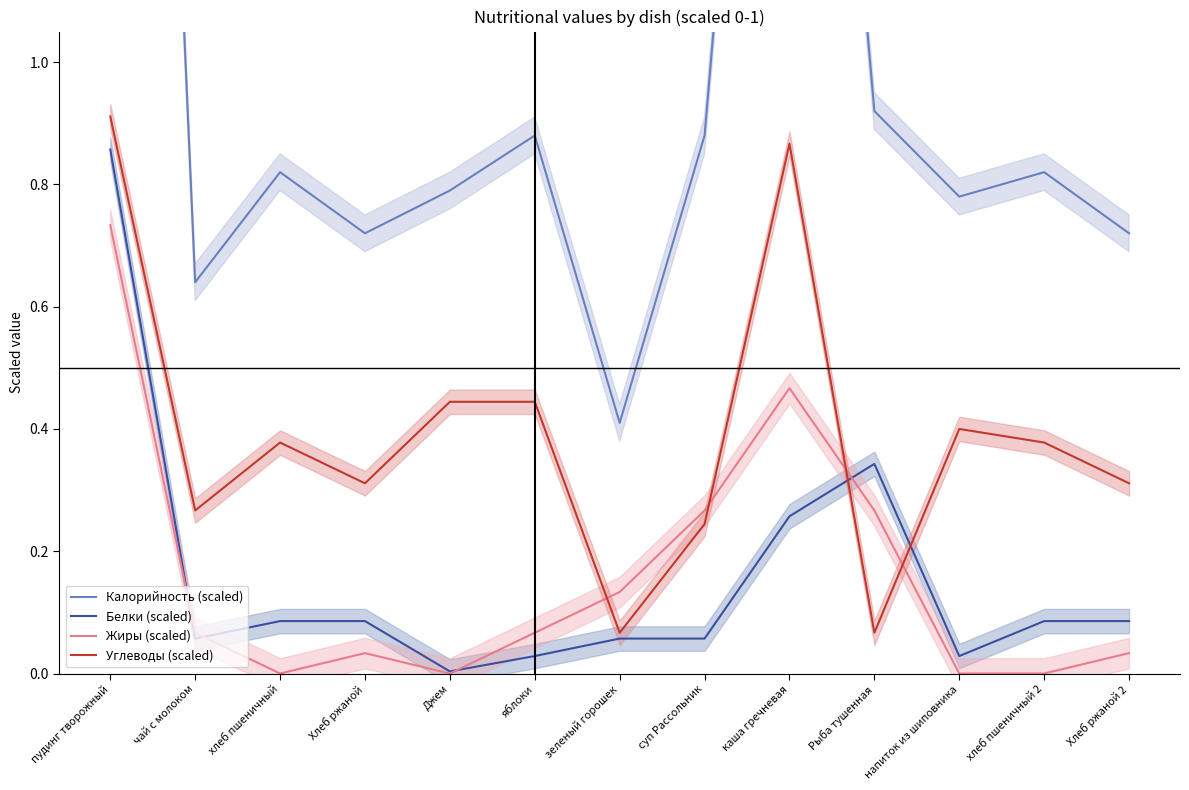

Reading right to left, extract all data points from this chart.

Калорийность (scaled): 0.7	0.8	0.8	0.9	2.5	0.9	0.4	0.9	0.8	0.7	0.8	0.6	3.8
Белки (scaled): 0.1	0.1	0.0	0.3	0.3	0.1	0.1	0.0	0.0	0.1	0.1	0.1	0.9
Жиры (scaled): 0.0	0.0	0.0	0.3	0.5	0.3	0.1	0.1	0.0	0.0	0.0	0.1	0.7
Углеводы (scaled): 0.3	0.4	0.4	0.1	0.9	0.2	0.1	0.4	0.4	0.3	0.4	0.3	0.9